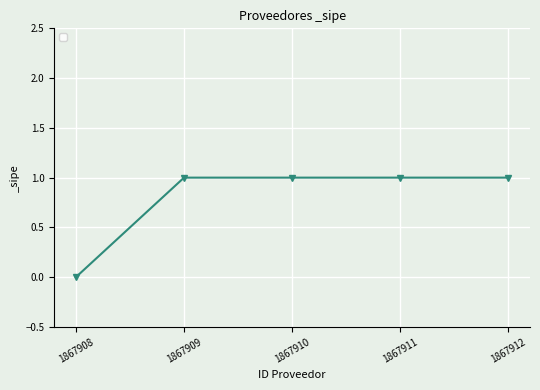

What is the average value?

1